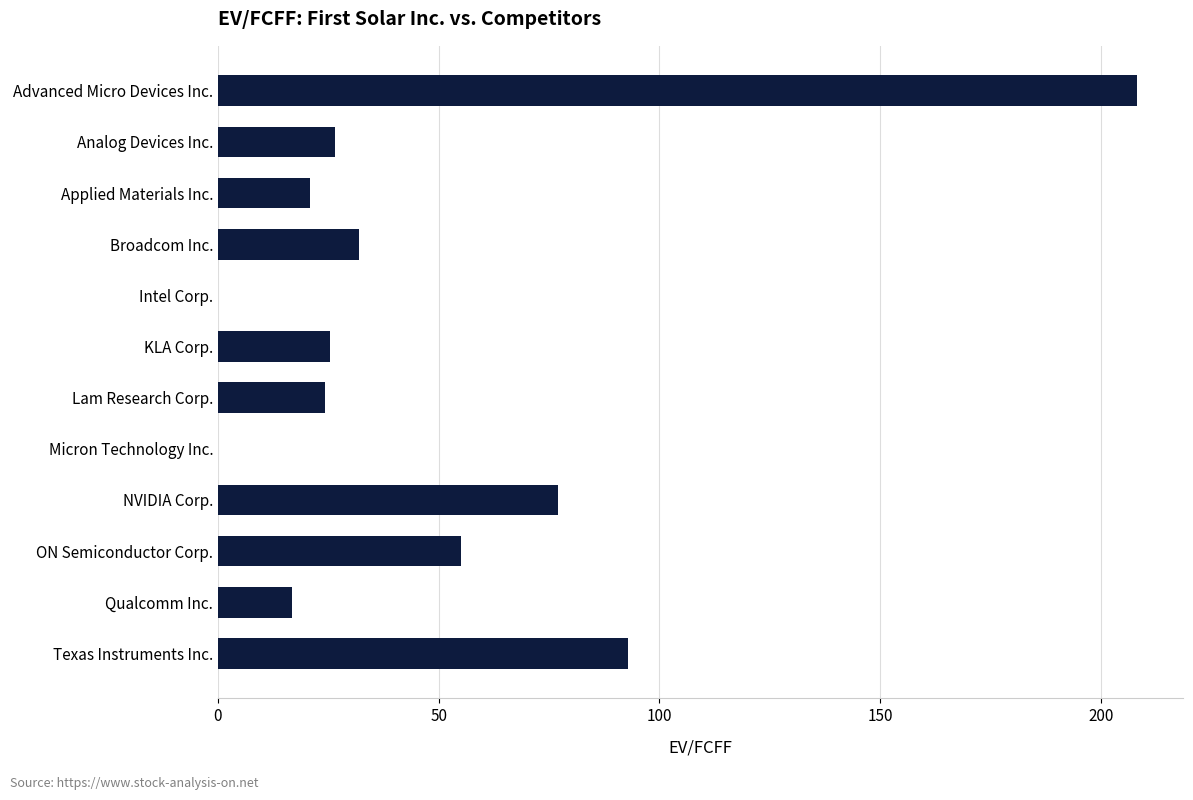

What is the change in value from Broadcom Inc. to Texas Instruments Inc.?

+60.9